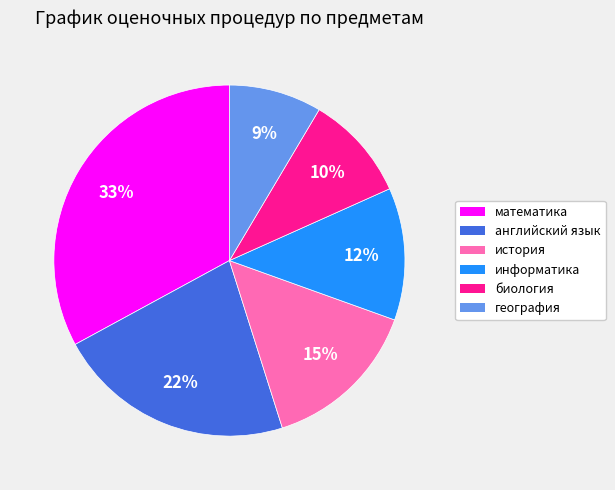

How many slices are in this pie chart?

6